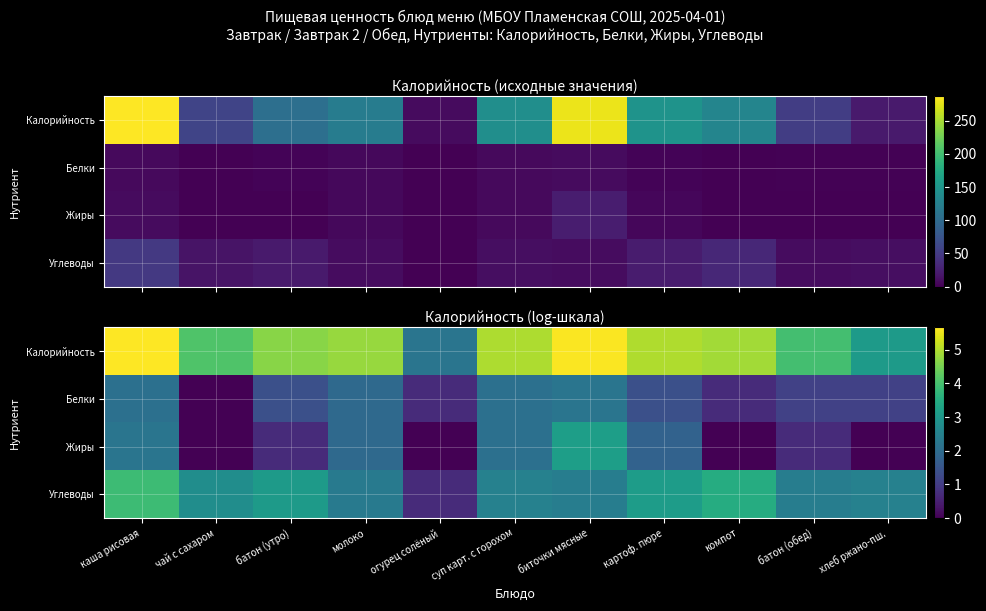

At how many categories does at least one series exceed 5?

2